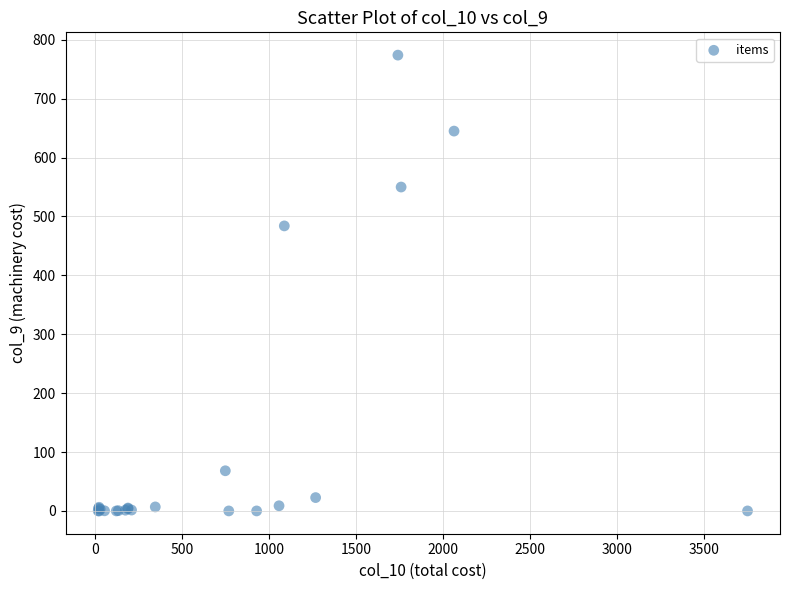

What Y value in the scatter plot is closest to 387?

484.0